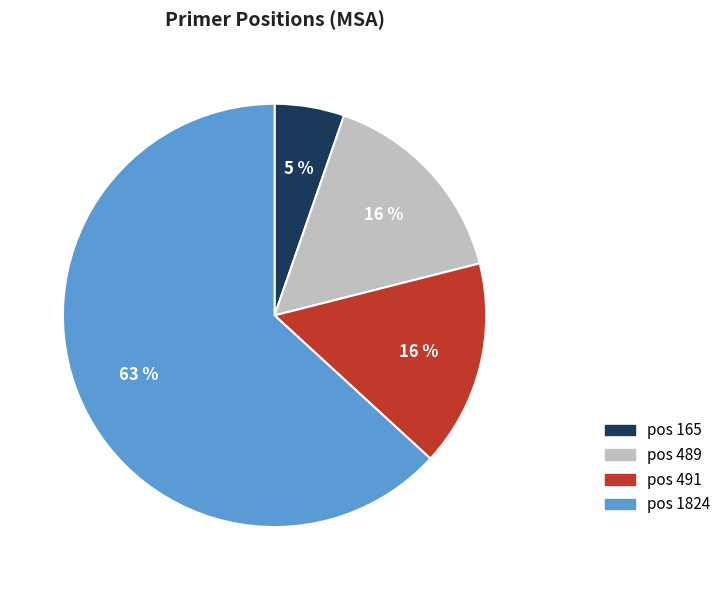

To the nearest percent, what is the difference between the largest and smallest slice percentages?

58%